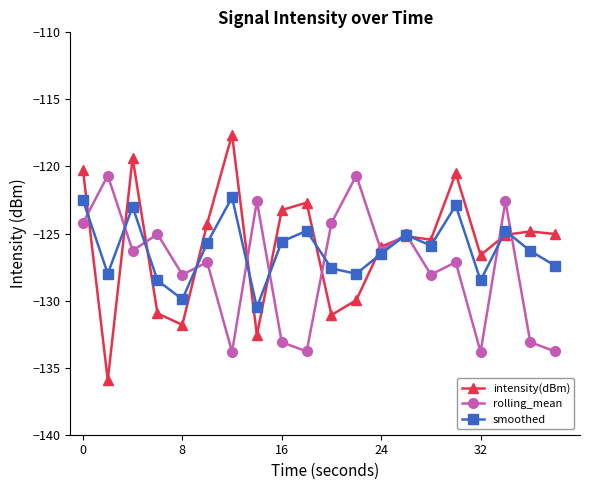

What is the average value of the smoothed series?

-126.2